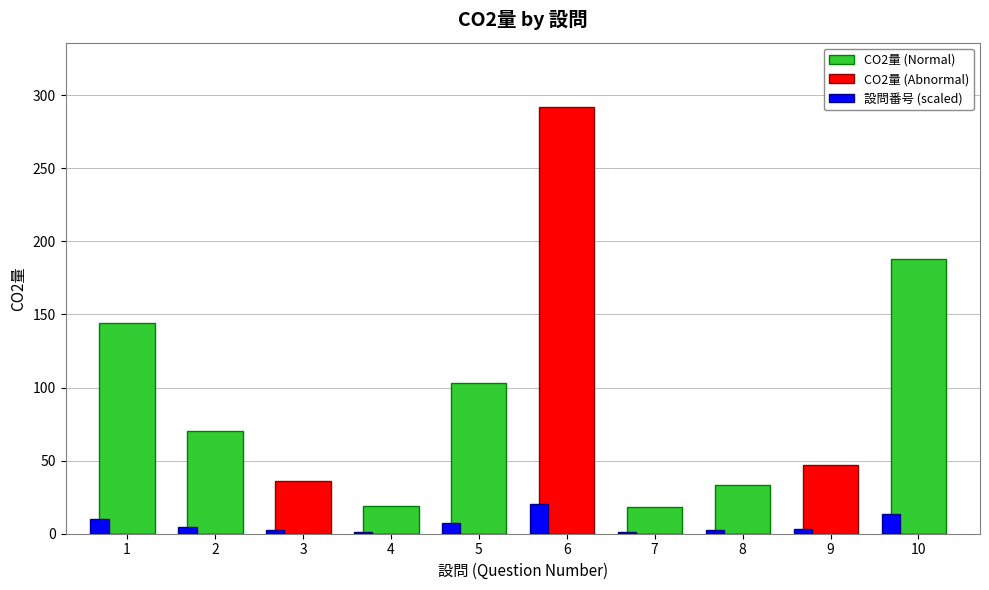

Which series has the largest total across all categories?

CO2量 (Normal)